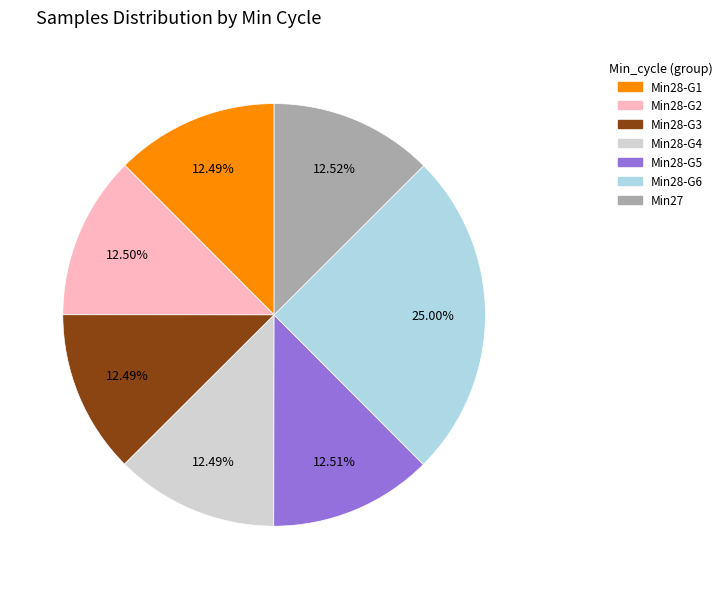

How many slices are in this pie chart?

7